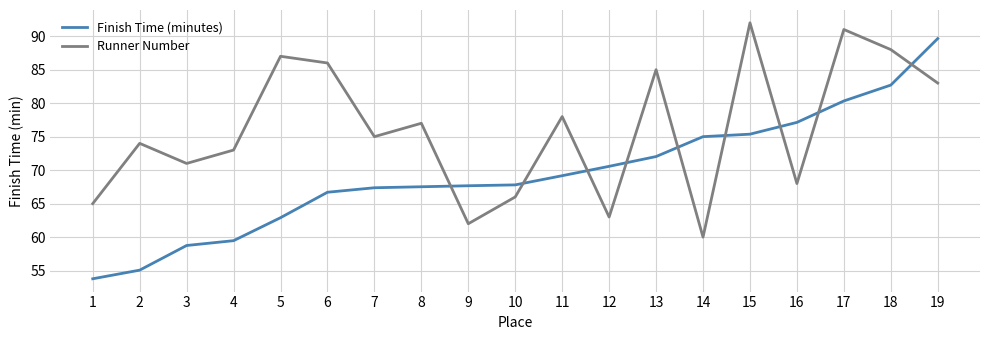

What is the average value of the Finish Time (minutes) series?

69.4